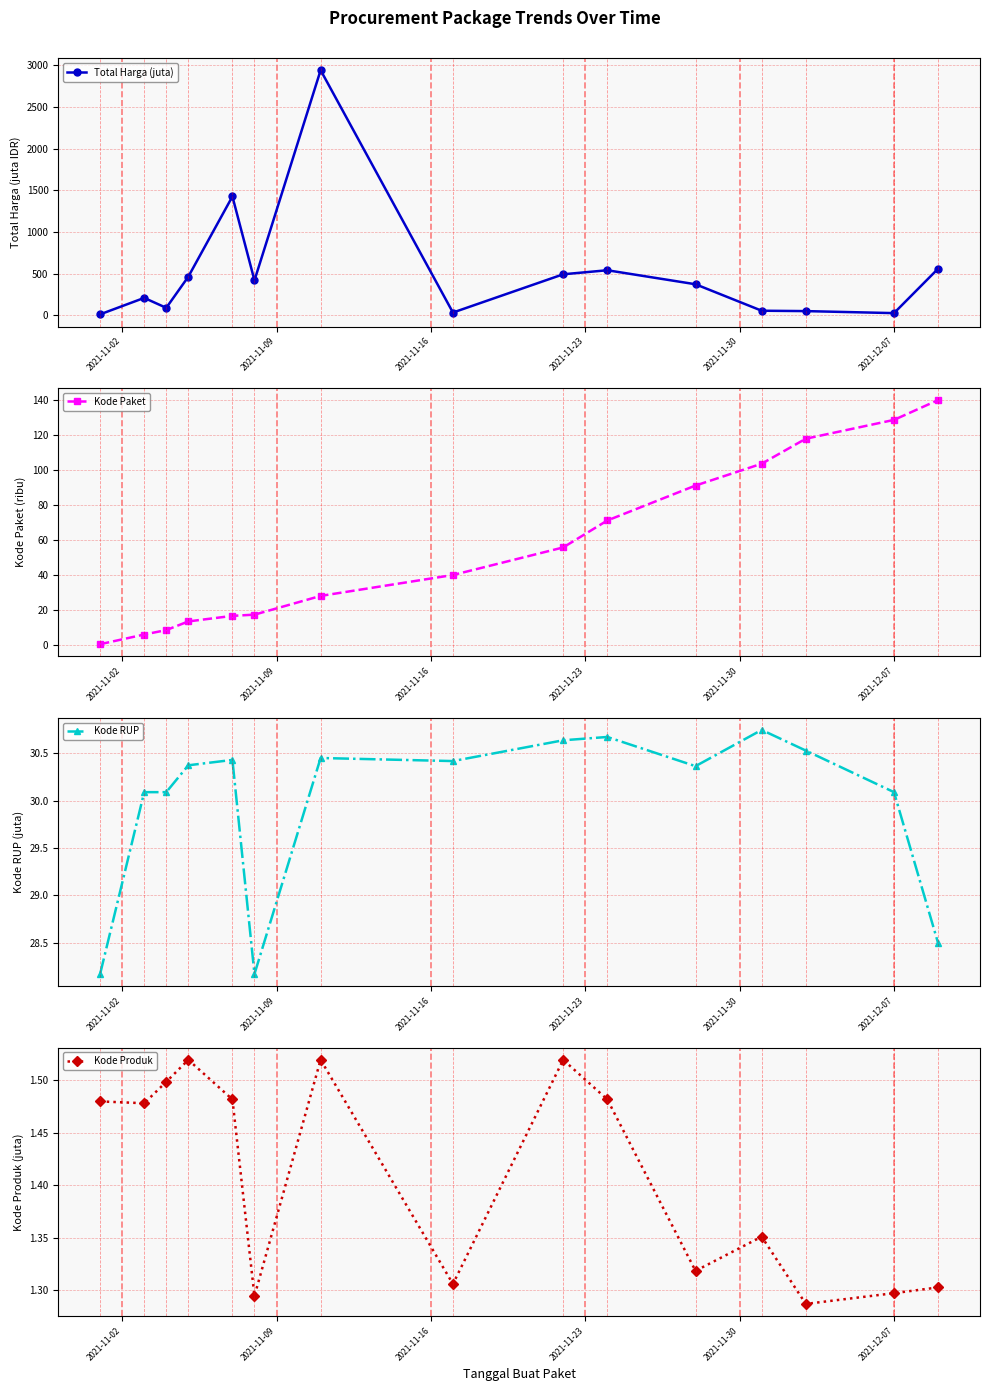

In Kode Produk, how many points are higher than both neighbors (excluding endpoints)?

4